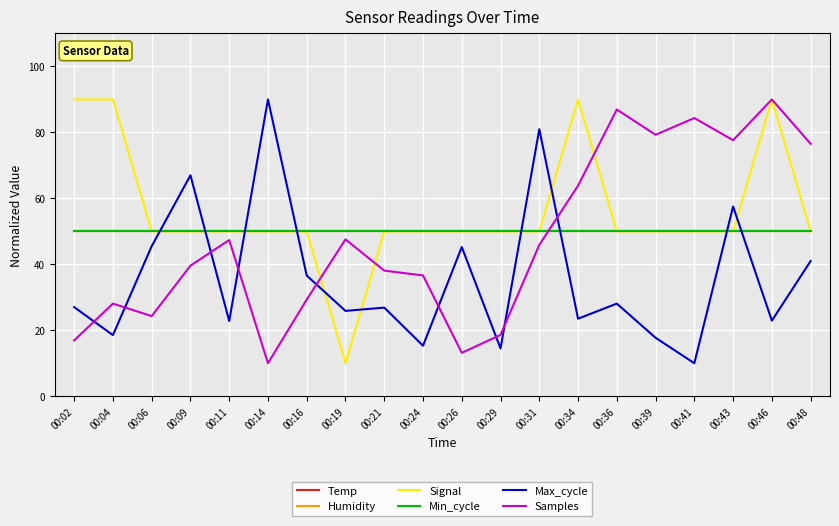

Does the chart display data point markers on the line(s)?

No